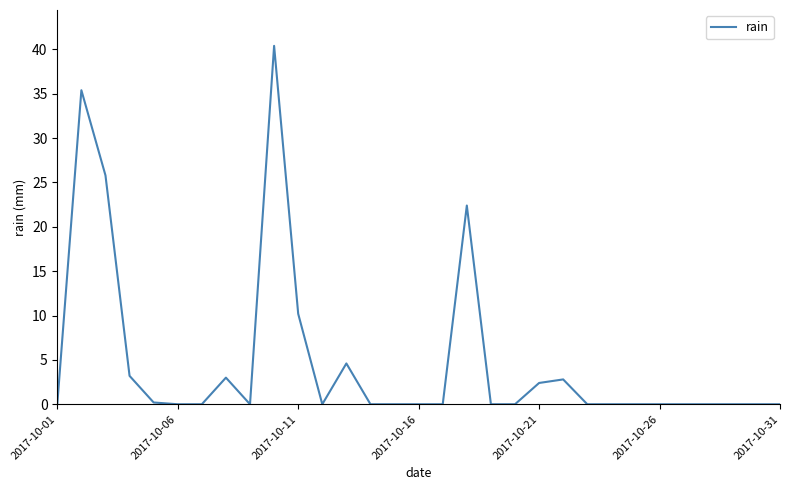

What is the maximum value shown in the chart?

40.4